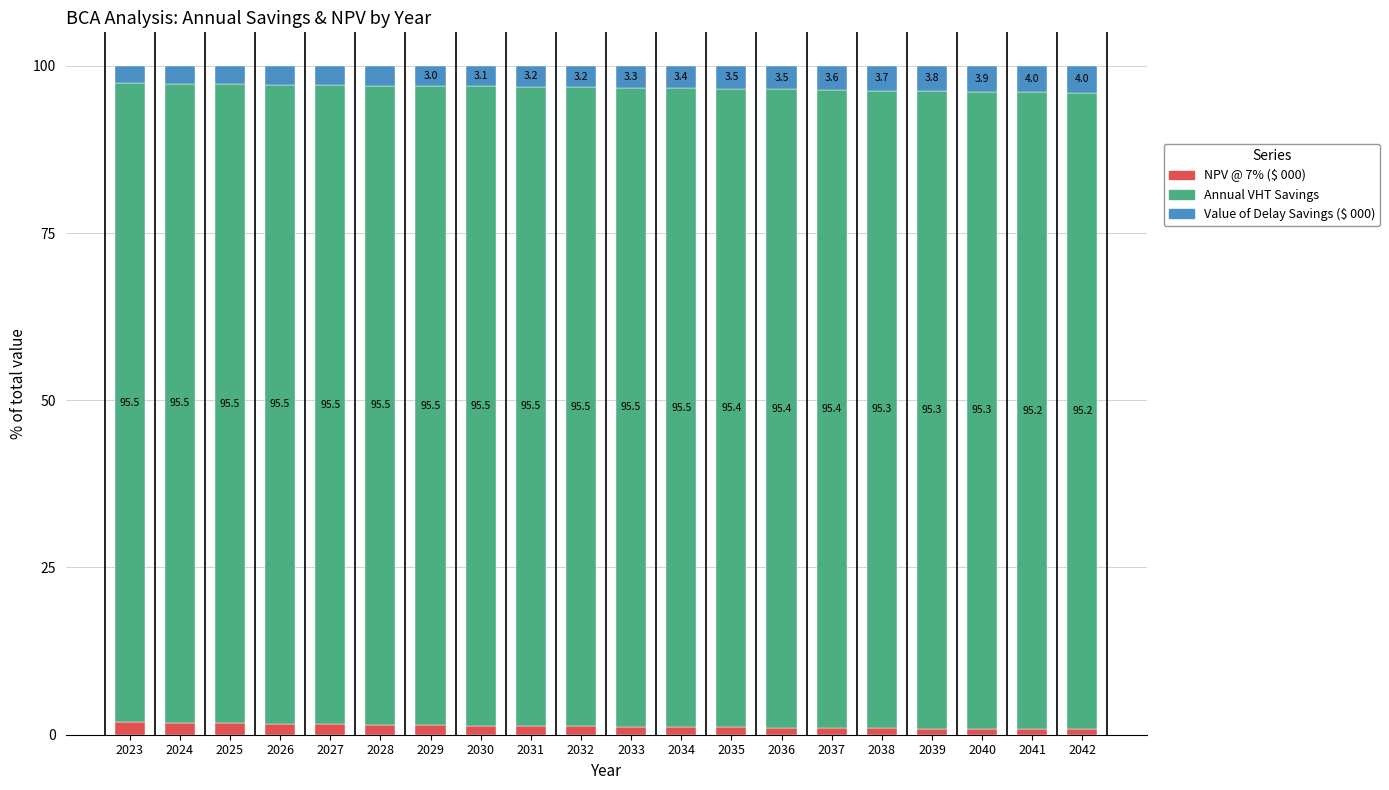

What is the total value across all series at 2032?

100.0